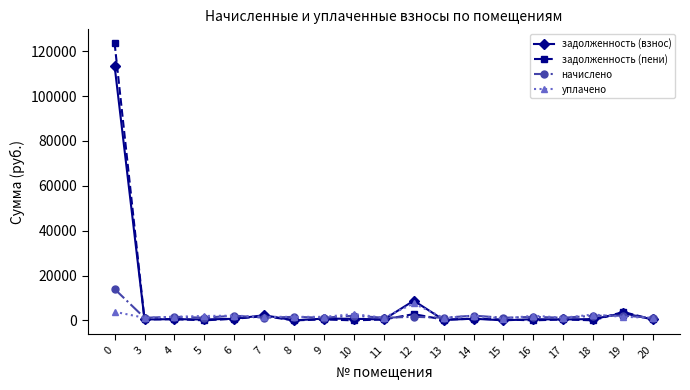

True or false: уплачено has more than 1 points higher than both neighbors.

True